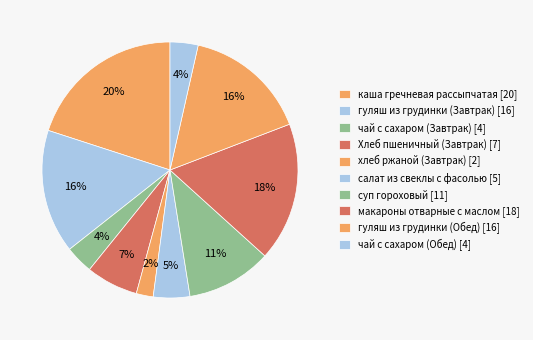

How many segments does this pie chart have?

10